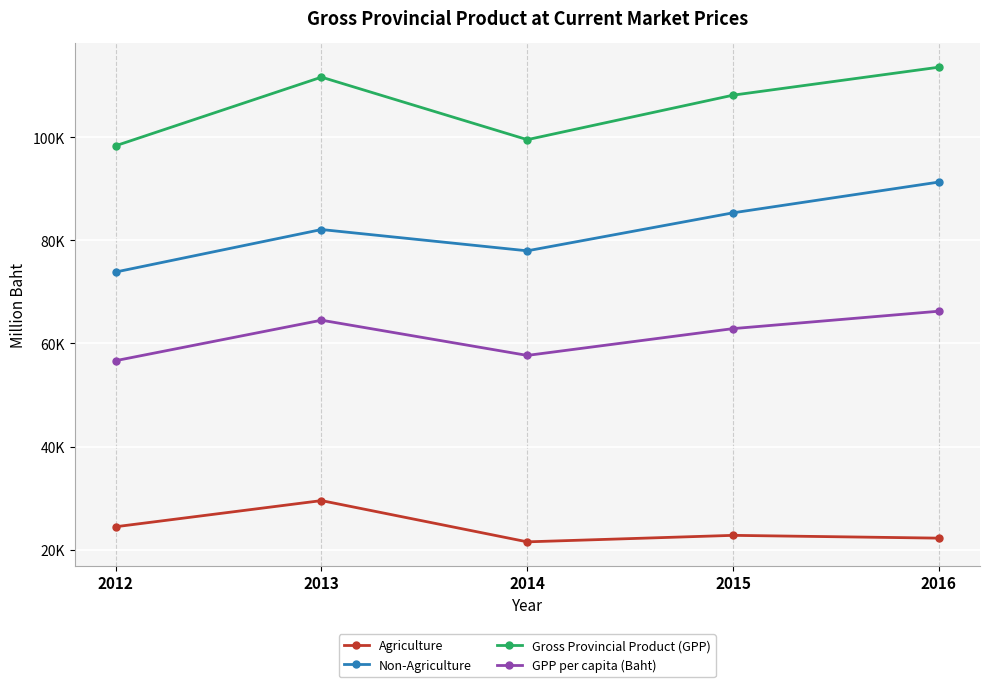

What is the difference between the maximum and minimum values in the GPP per capita (Baht) series?

9586